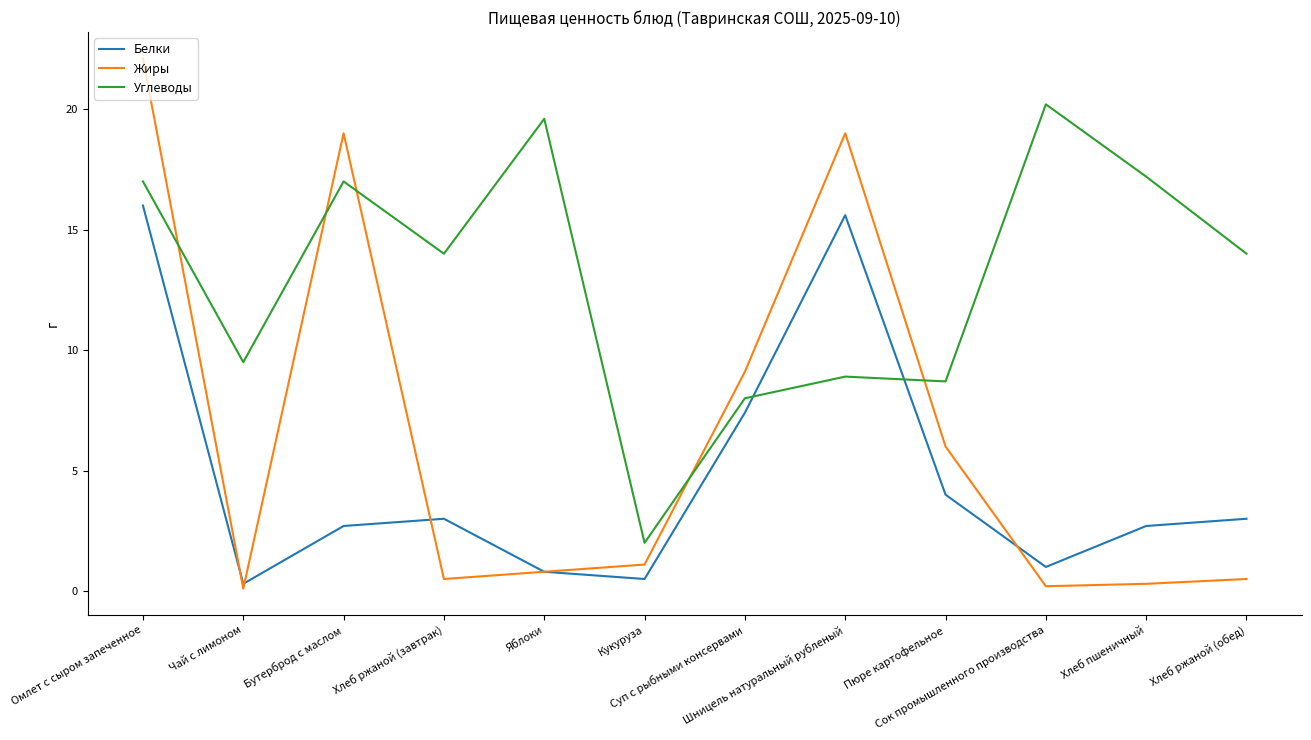

What is the difference between the Углеводы values at Омлет с сыром запеченное and Сок промышленного производства?

3.2